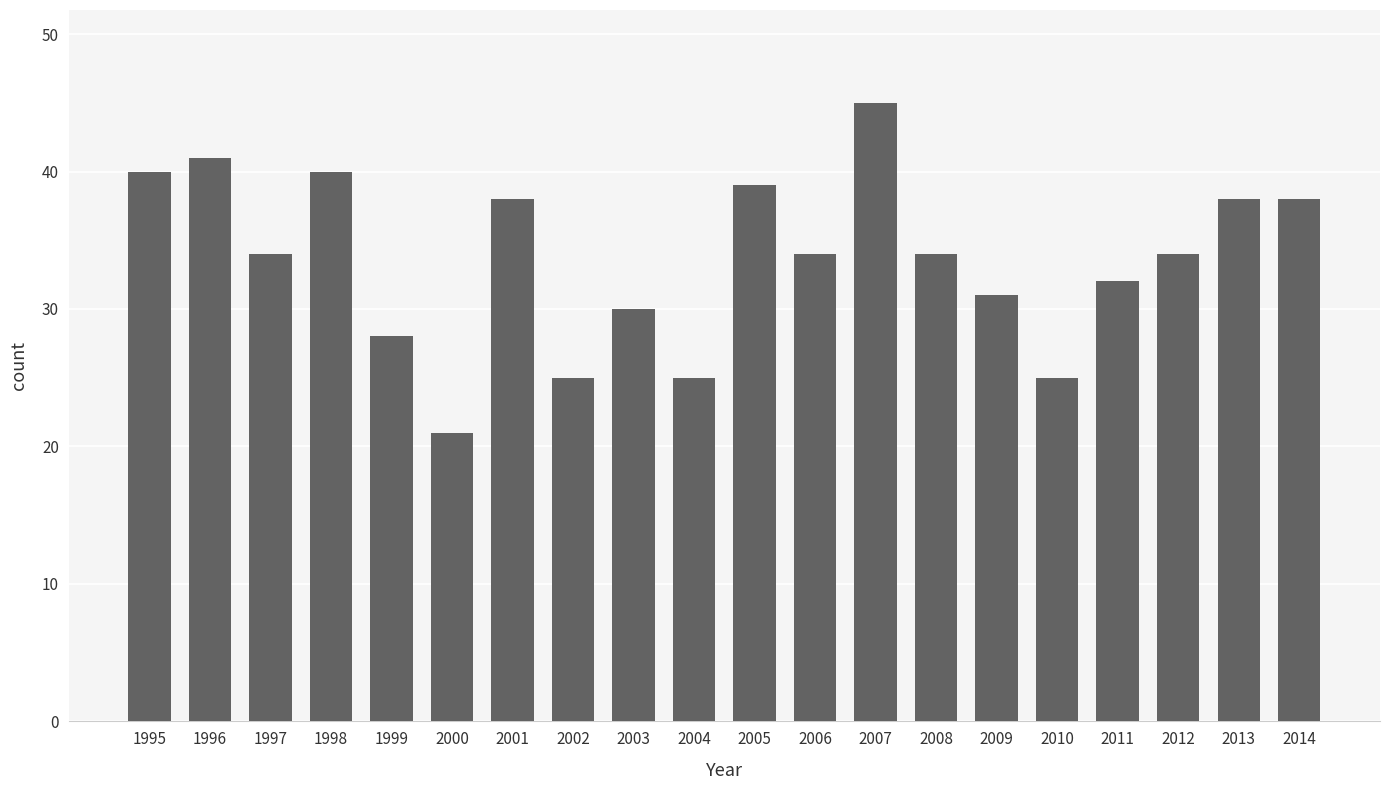

Reading right to left, list all the values displayed in this chart.

2014=38	2013=38	2012=34	2011=32	2010=25	2009=31	2008=34	2007=45	2006=34	2005=39	2004=25	2003=30	2002=25	2001=38	2000=21	1999=28	1998=40	1997=34	1996=41	1995=40